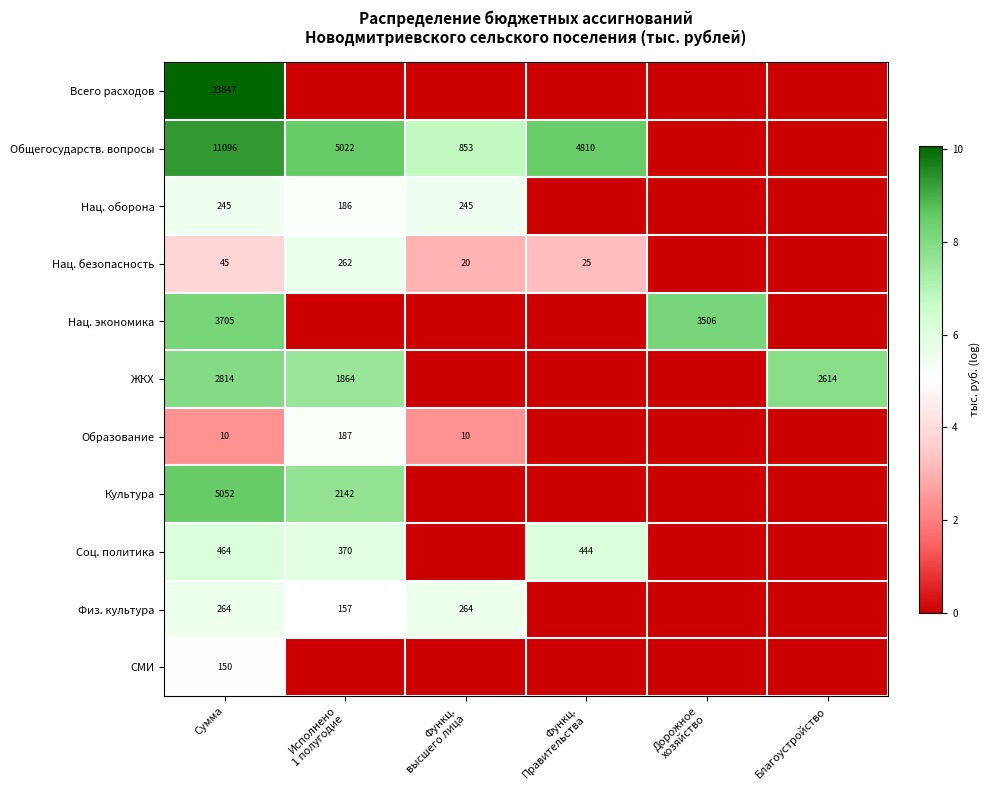

Is it true that Физ. культура equals 264 at Сумма?

True